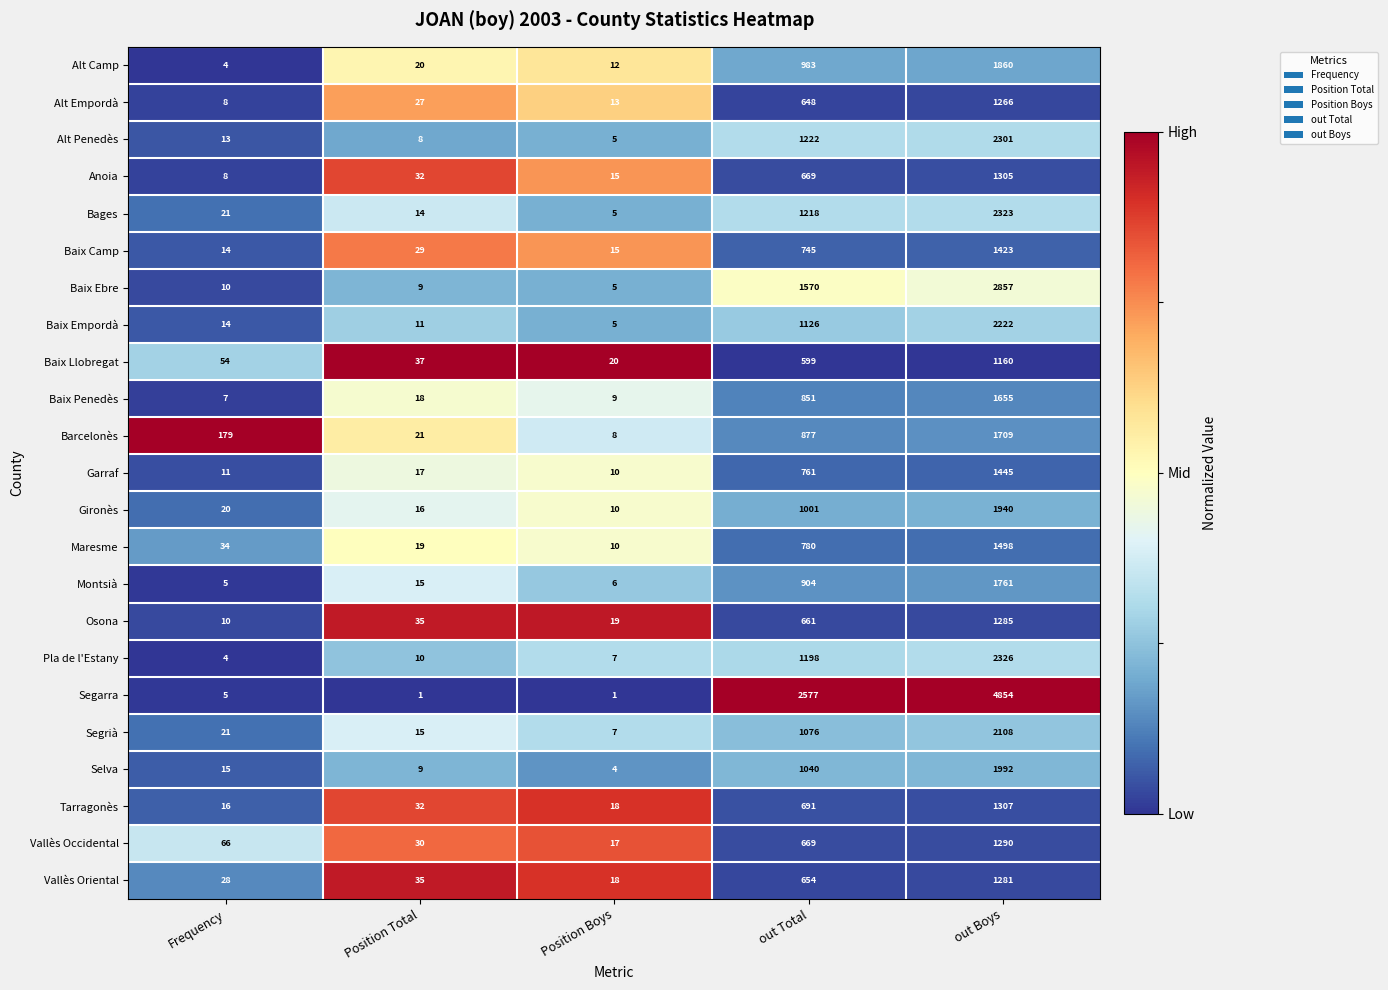

Rank the series at out Boys from highest to lowest value.

Segarra, Baix Ebre, Pla de l'Estany, Bages, Alt Penedès, Baix Empordà, Segrià, Selva, Gironès, Alt Camp, Montsià, Barcelonès, Baix Penedès, Maresme, Garraf, Baix Camp, Tarragonès, Anoia, Vallès Occidental, Osona, Vallès Oriental, Alt Empordà, Baix Llobregat